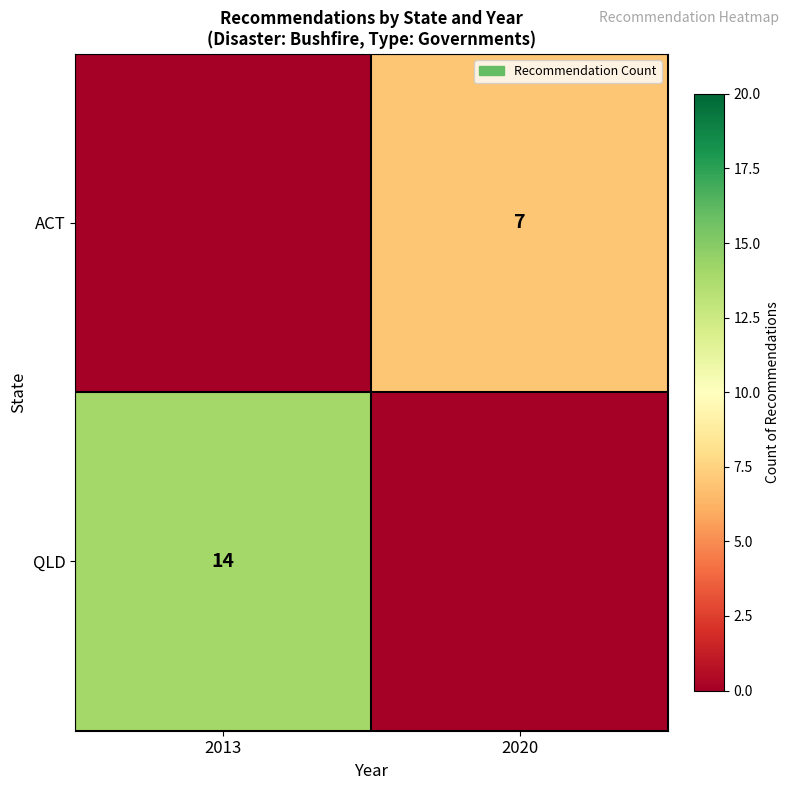

The ACT series shows 7 at 2020. True or false?

True